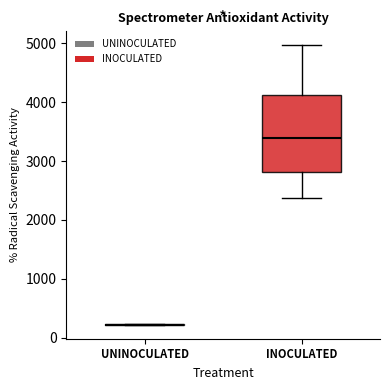

Reading left to right, transcribe this box plot: for each box, give where its median line is, the range the box spans, and where its two whiskers end, as read against the y-axis. The values are not printed on the chart, so give them approximately, as read against the axis.

UNINOCULATED: box collapsed to a line at 200, whiskers 200 to 200
INOCULATED: median 3400, box 2800 to 4100, whiskers 2400 to 5000